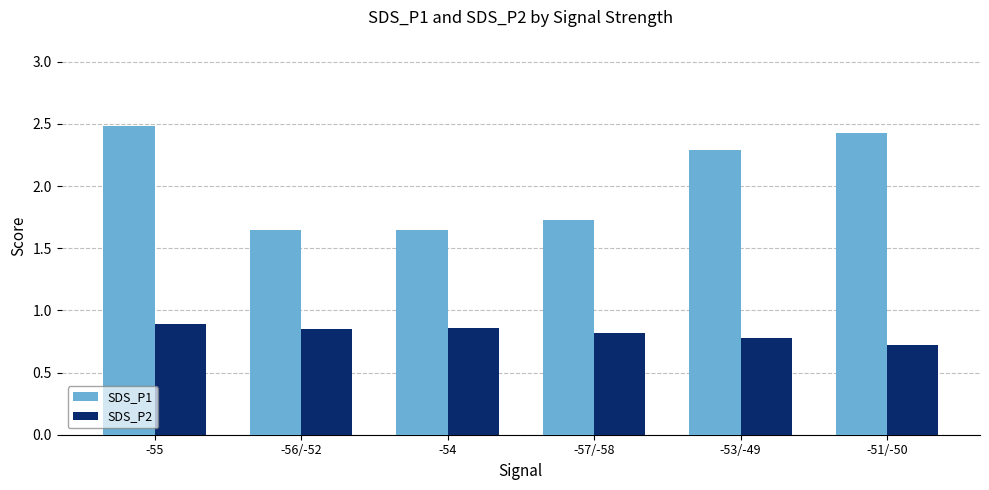

Which category has the lowest value in the SDS_P2 series?

-51/-50